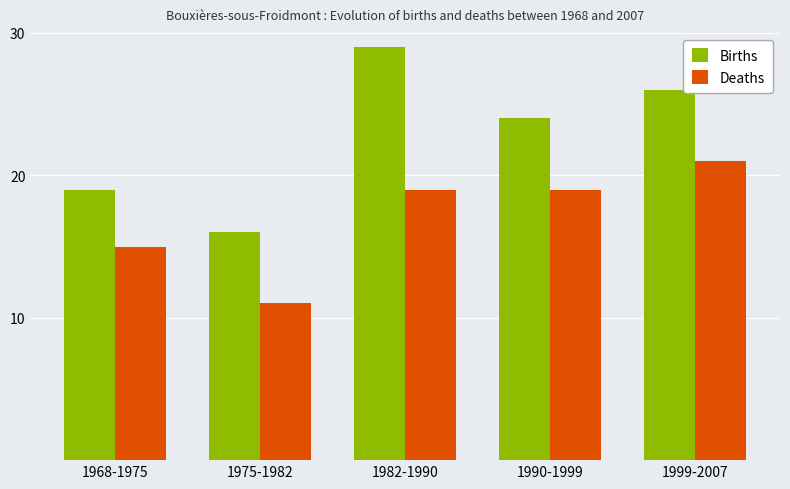

At 1990-1999, list the series in order from smallest to largest.

Deaths, Births